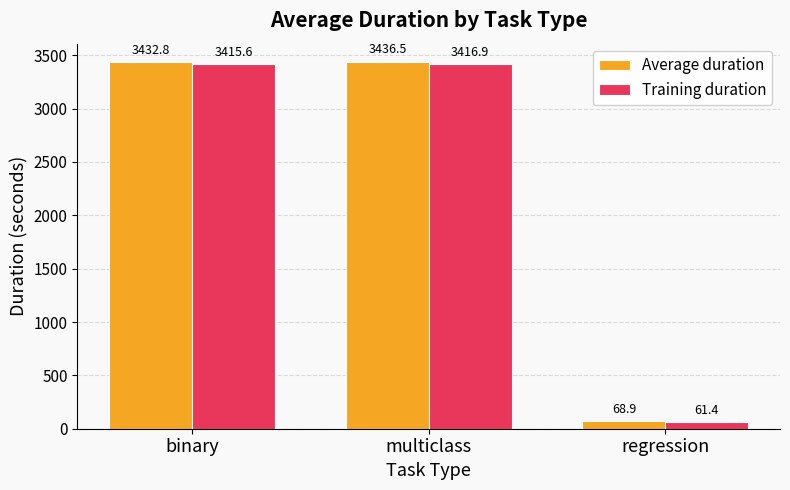

What is the difference between the highest and lowest values at regression?

7.5